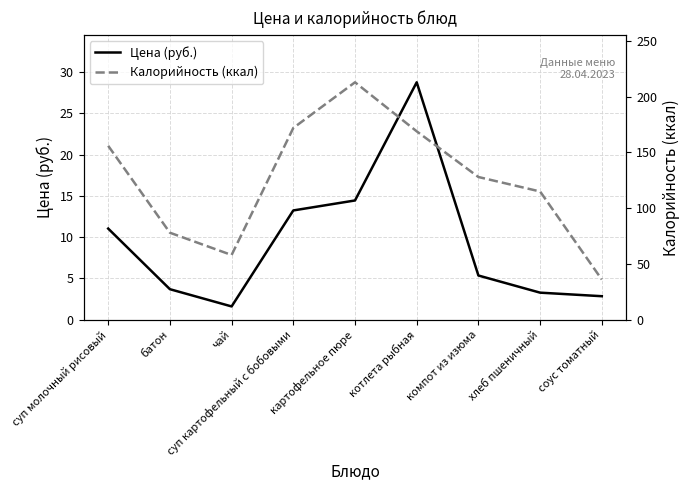

How many interior local peaks does the Калорийность (ккал) series have?

1